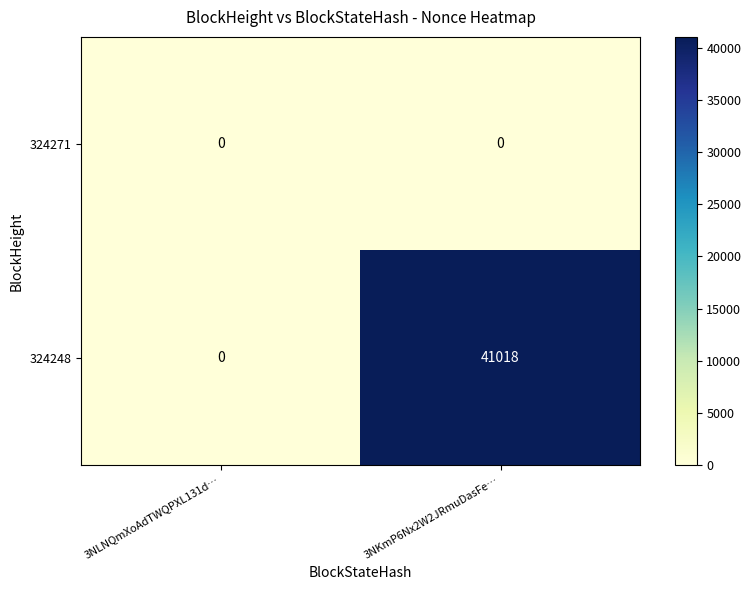

What is the highest value of the 324248 series?

41018